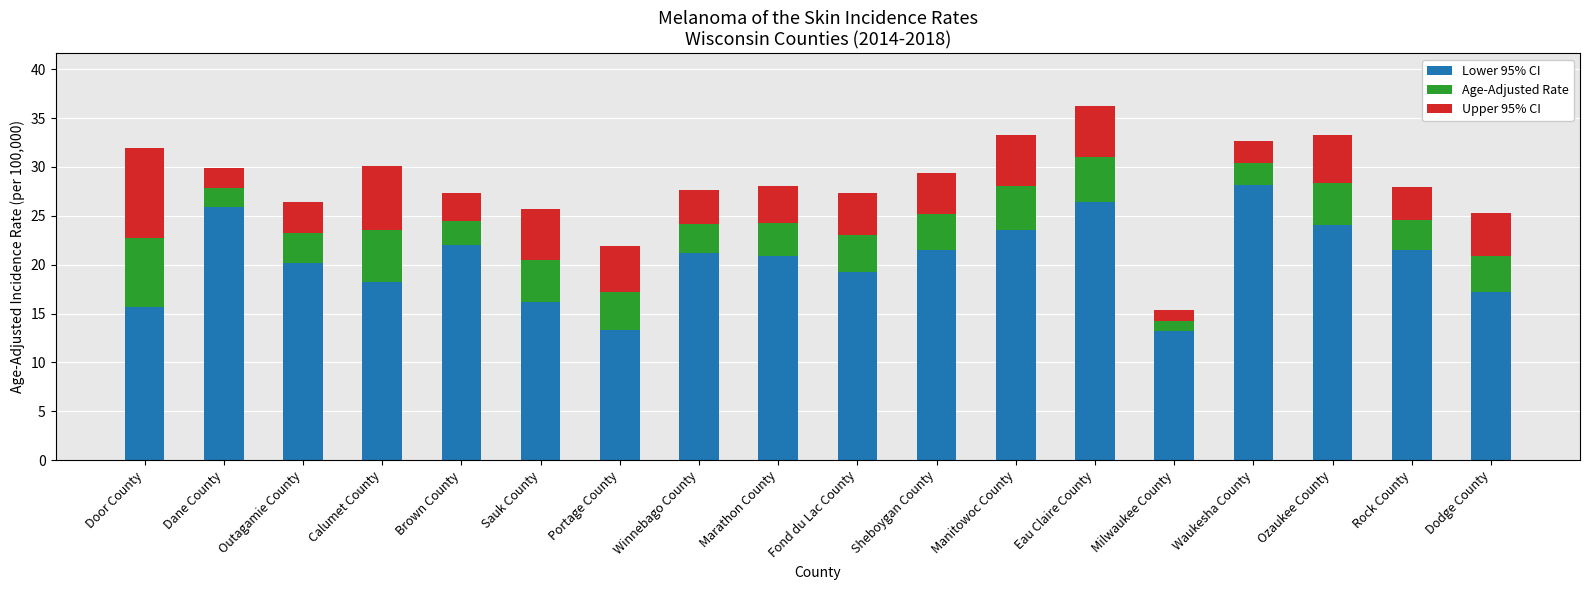

Count the number of data series in this chart.

3